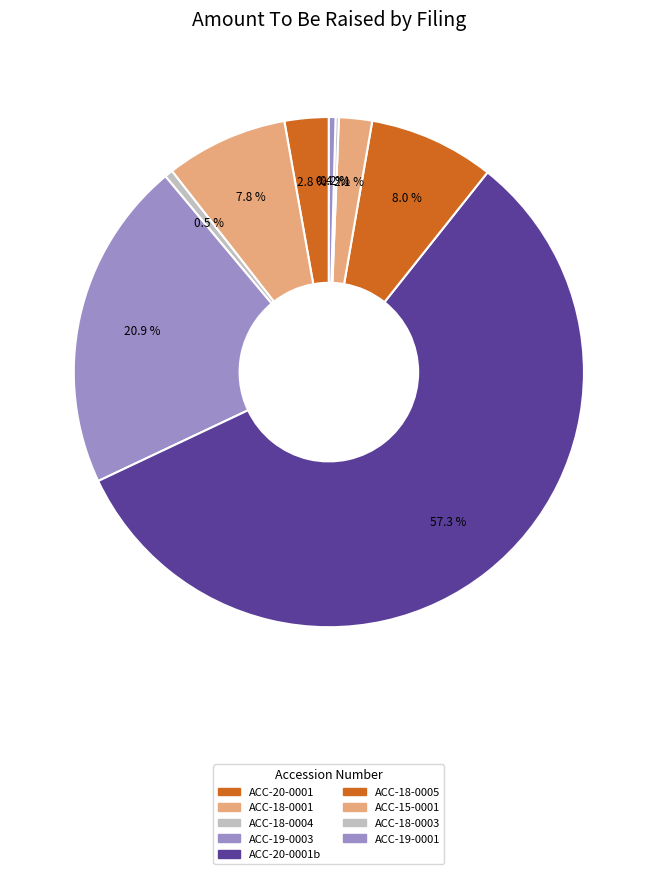

To the nearest percent, what is the average slice percentage?

11%